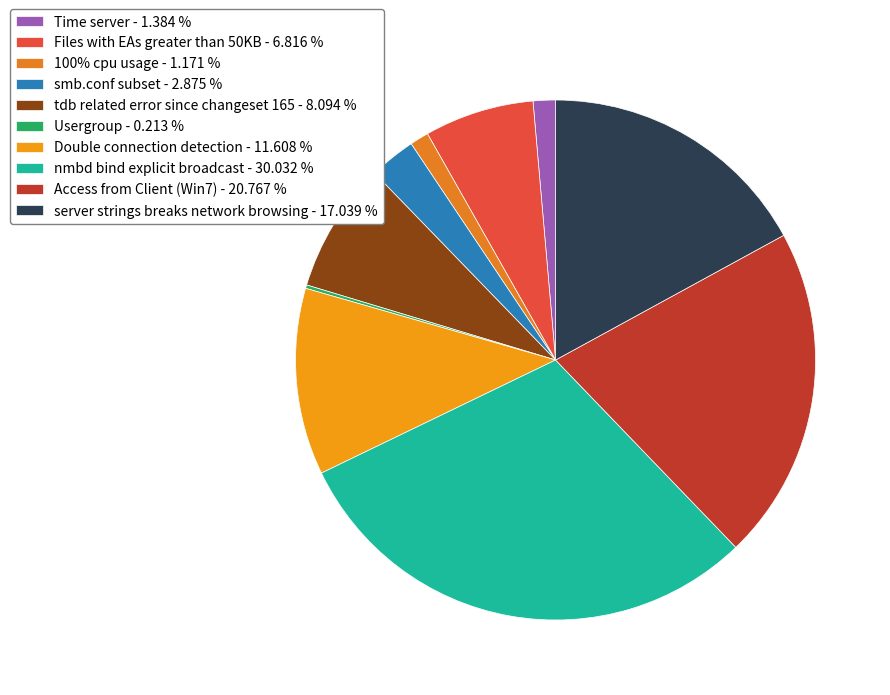

The Access from Client (Win7) slice represents 21% of the pie. True or false?

True